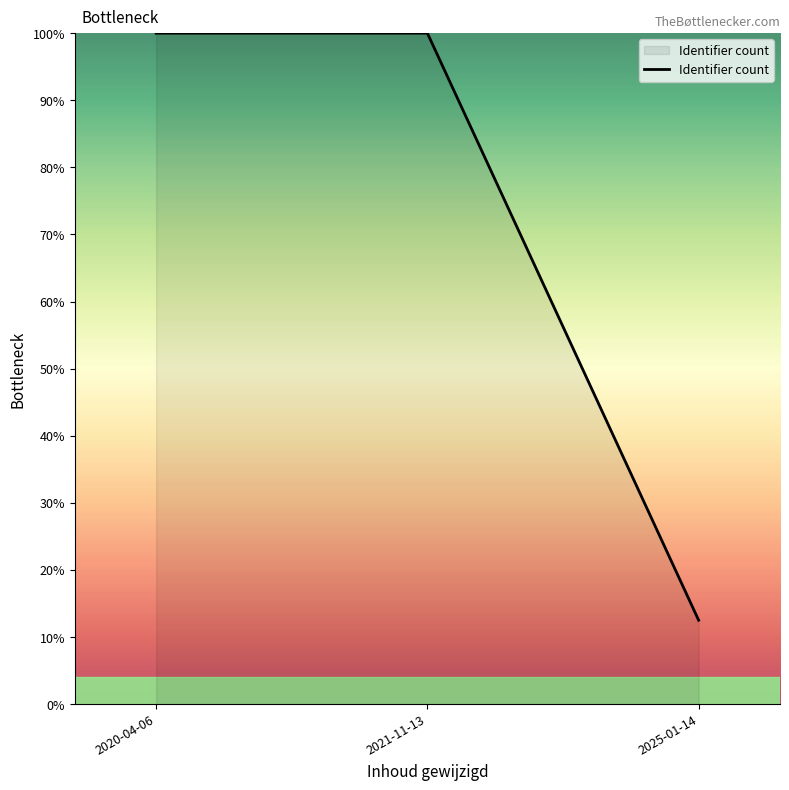

What is the average value?

70.8